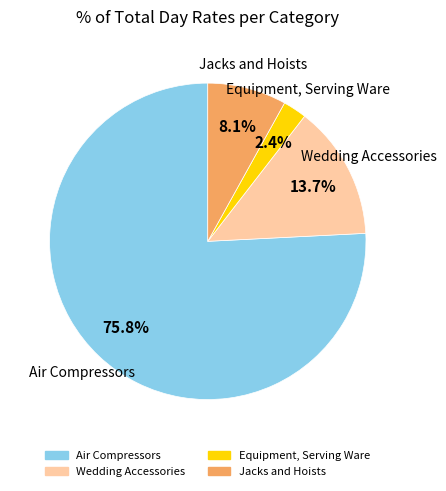

To the nearest percent, what is the difference between the largest and smallest slice percentages?

73%